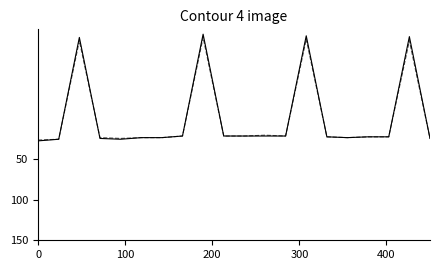

What is the greatest value displayed?

27